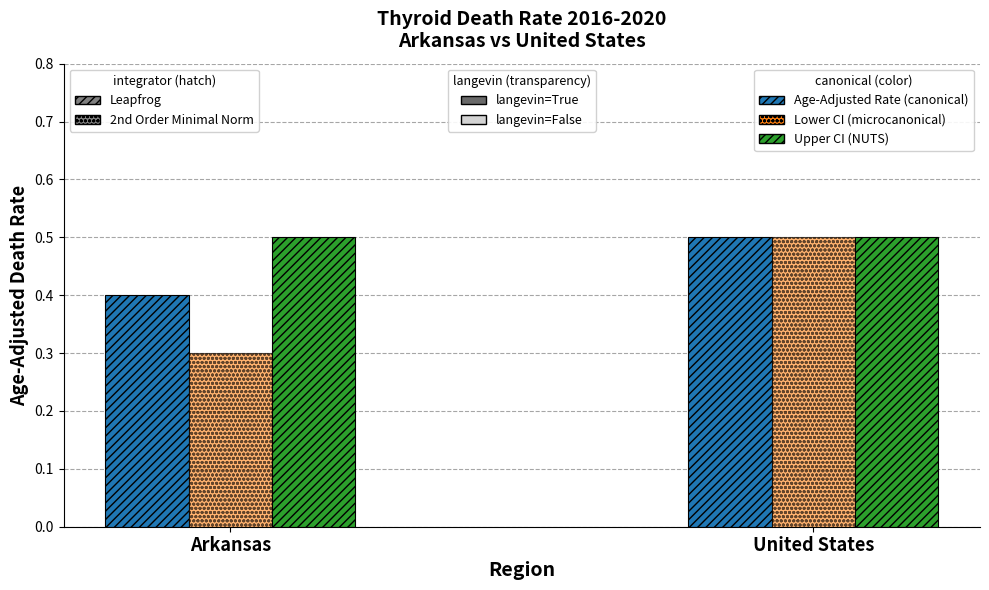

Reading right to left, transcribe all the data shown in this chart.

Age-Adjusted Rate (canonical): 0.5	0.4
Lower CI (microcanonical): 0.5	0.3
Upper CI (NUTS): 0.5	0.5